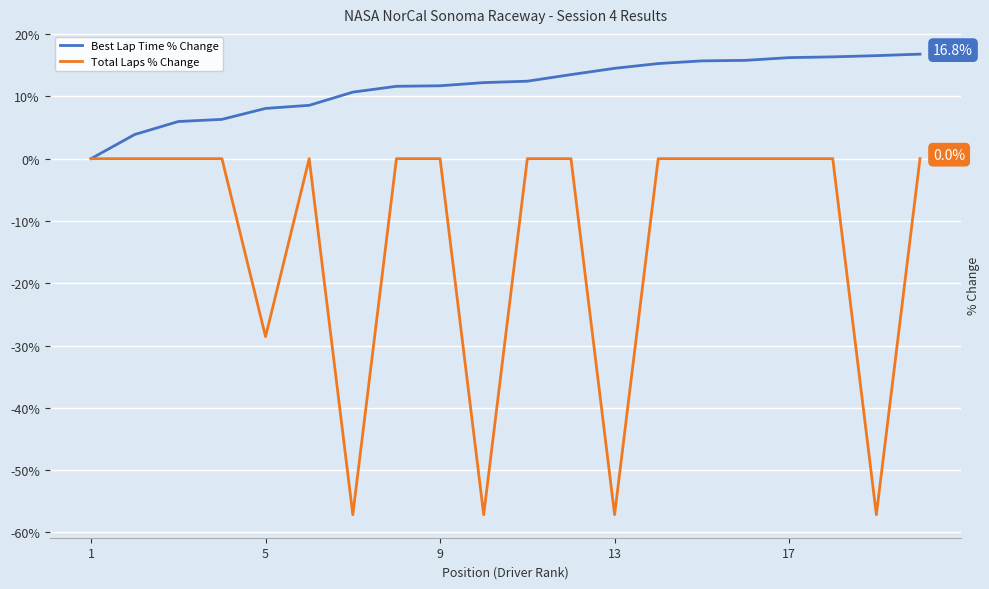

Rank the series by their average value, from highest to lowest.

Best Lap Time % Change, Total Laps % Change